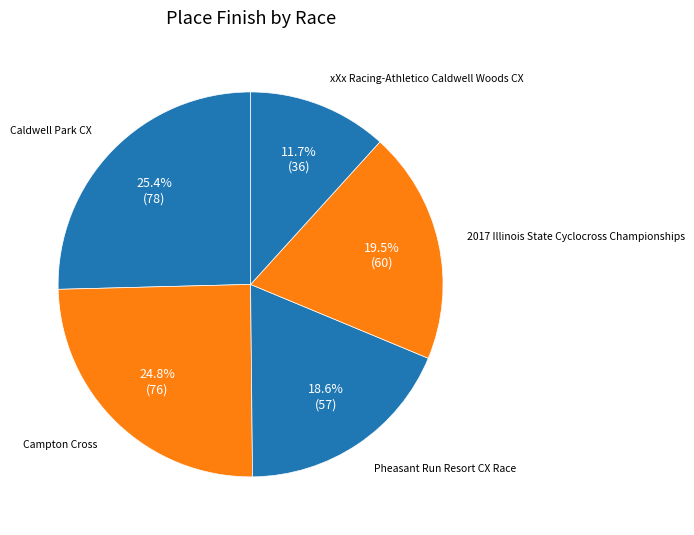

Which category has the smallest portion of the pie?

xXx Racing-Athletico Caldwell Woods CX